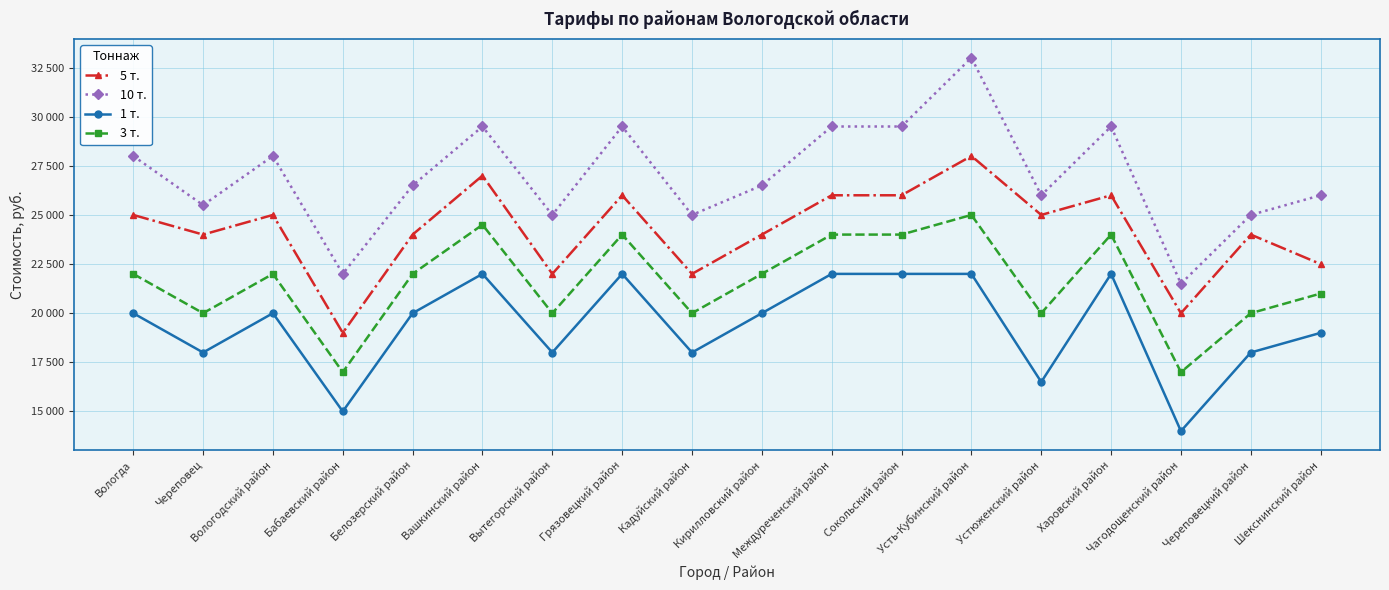

What is the difference between the second highest and minimum values in the 5 т. series?

8000